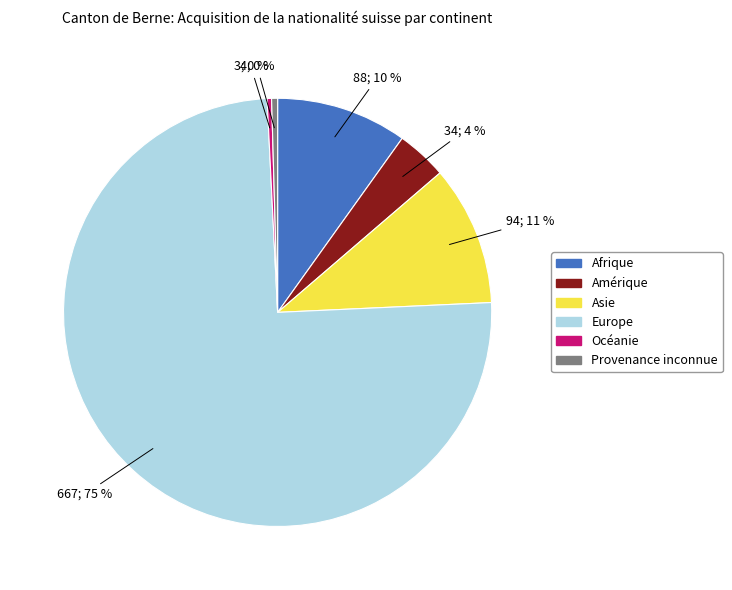

The Amérique slice represents 9% of the pie. True or false?

False